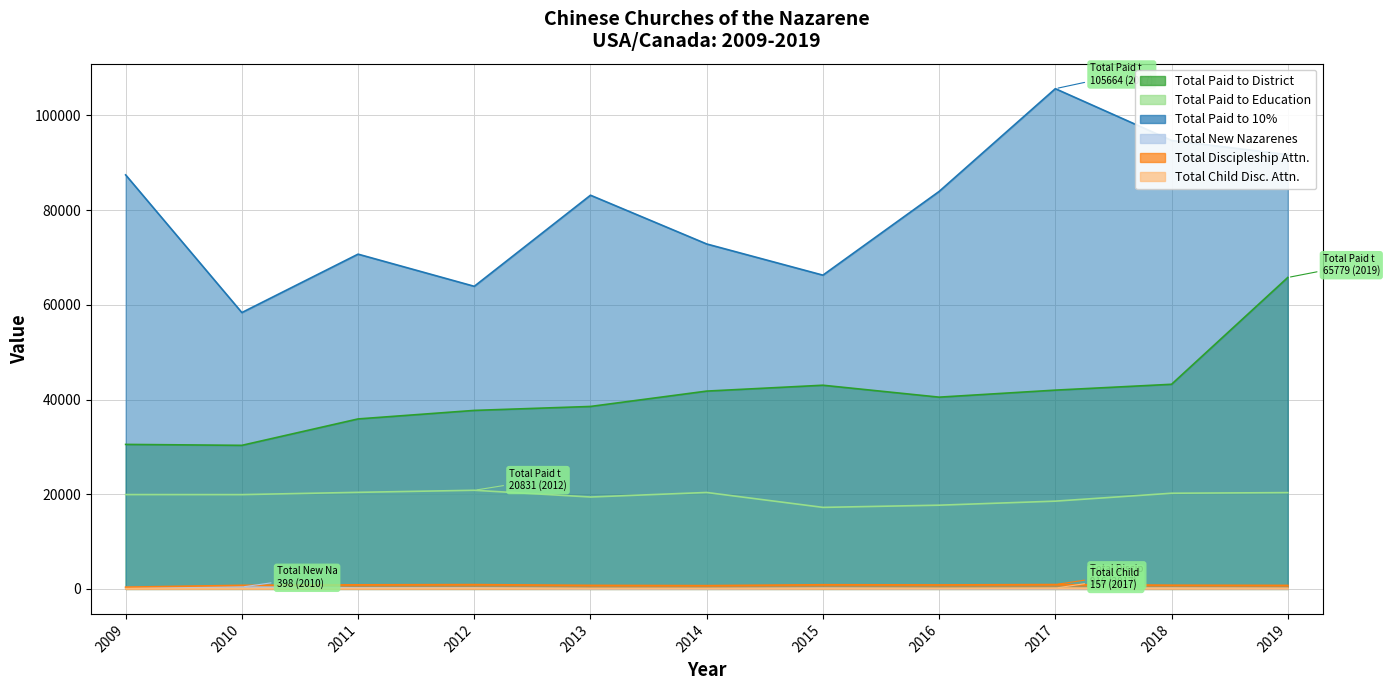

In Total Paid to 10%, how many points are lower than both neighbors (excluding endpoints)?

3